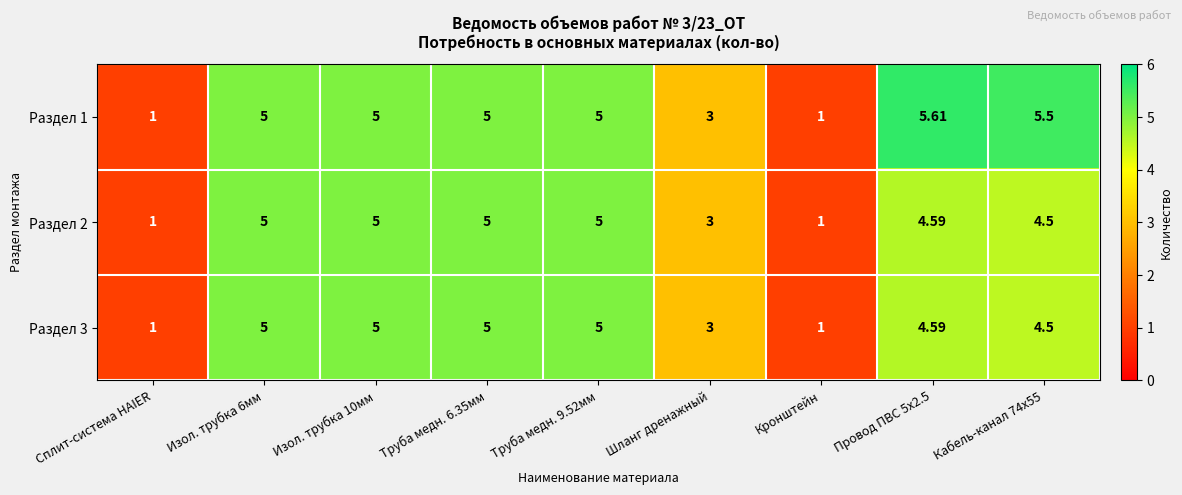

Where is Раздел 3 nearest to the value 3?

Шланг дренажный